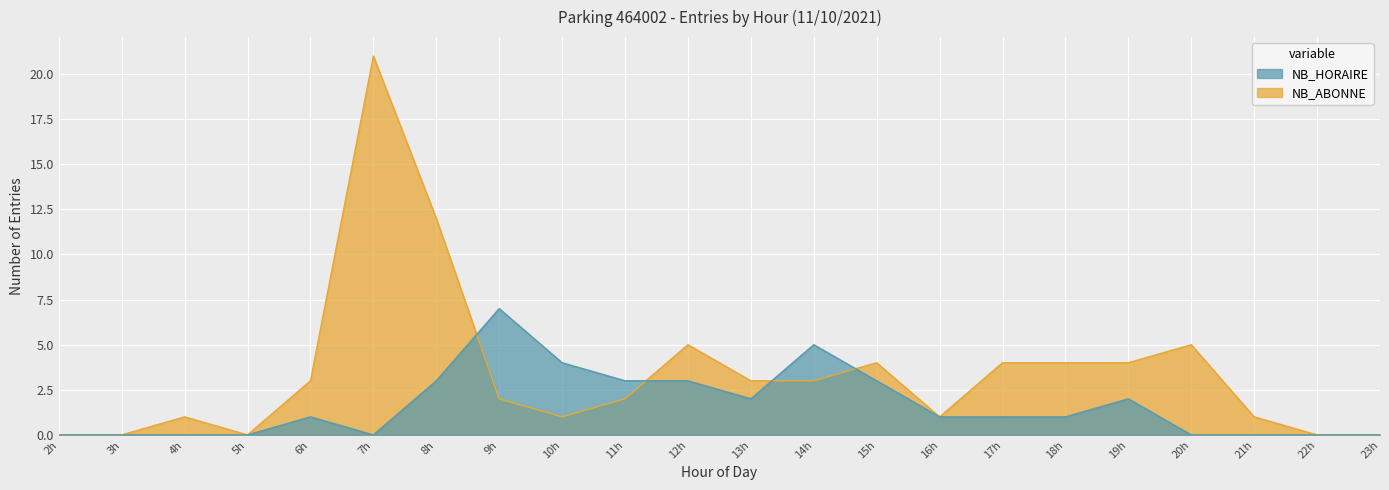

How many intersections are there between NB_ABONNE_ENTREES and NB_HORAIRE_ENTREES?

4